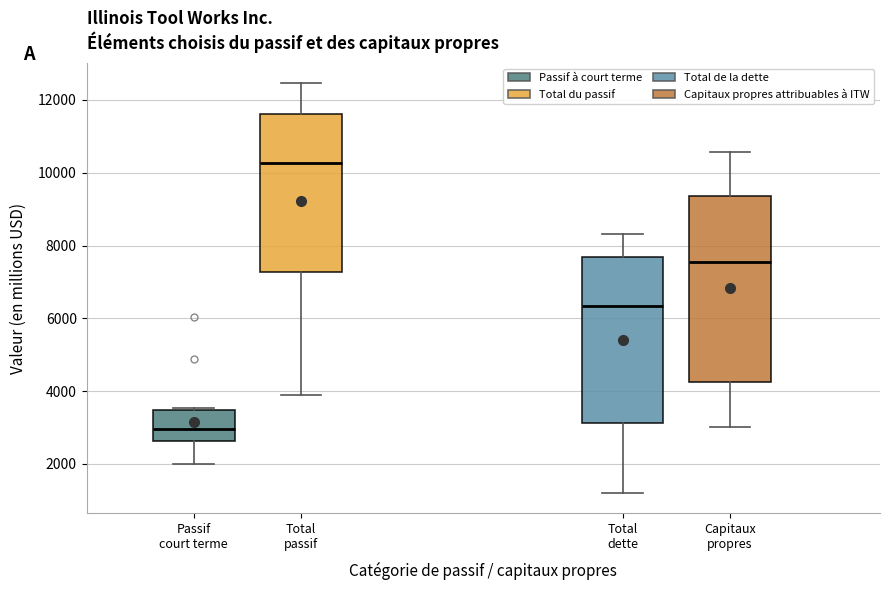

Which box is the tallest, from its lower edge to its upper edge?

Capitaux propres